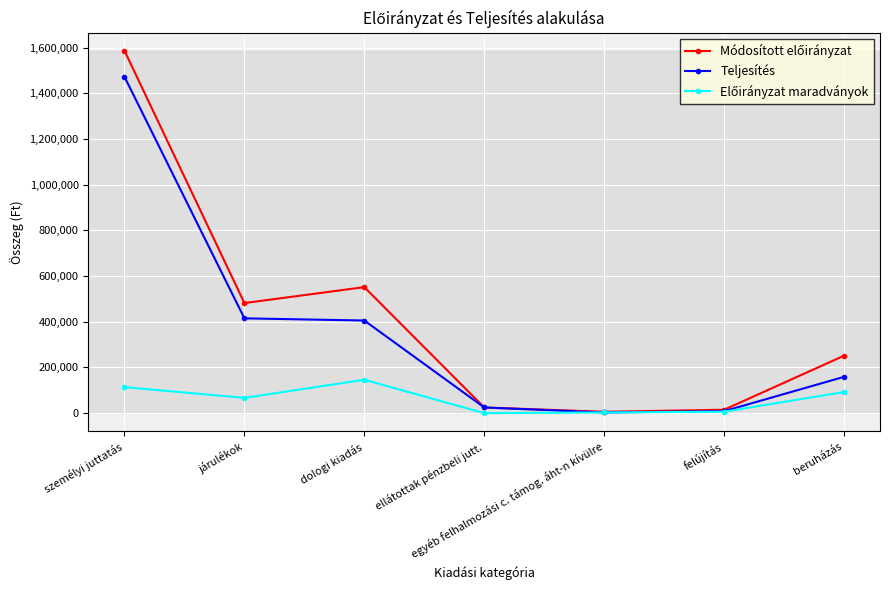

What is the total value across all series at ellátottak pénzbeli jutt.?

49576